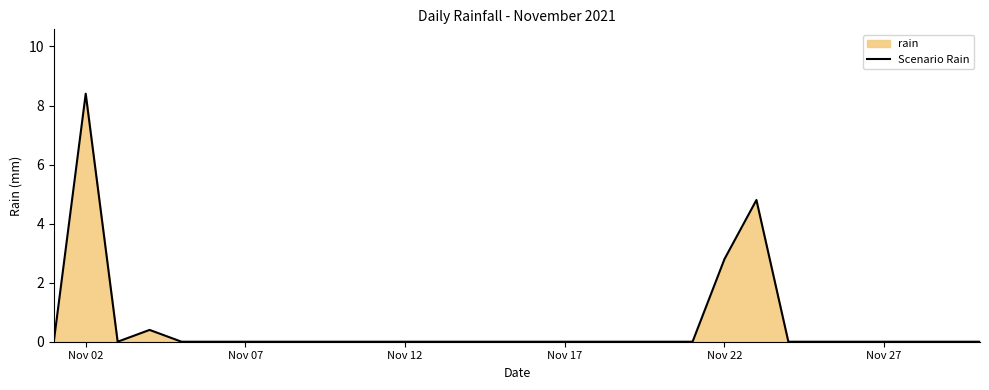

What is the sum of all values?

16.4